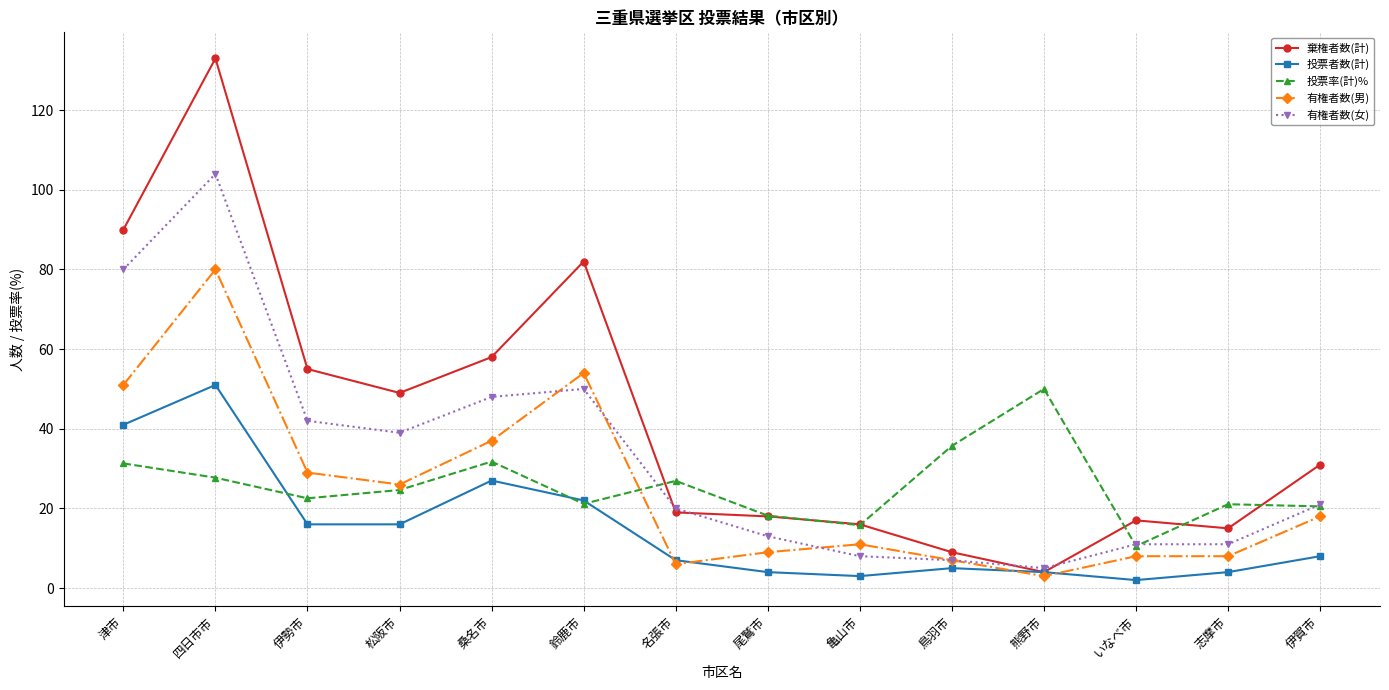

At how many categories does at least one series exceed 112?

1